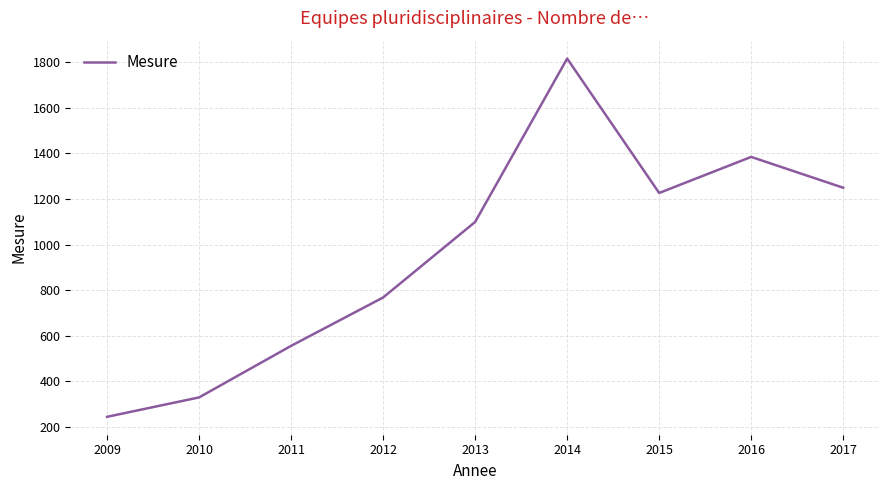

What is the change in value from 2010 to 2016?

+1054